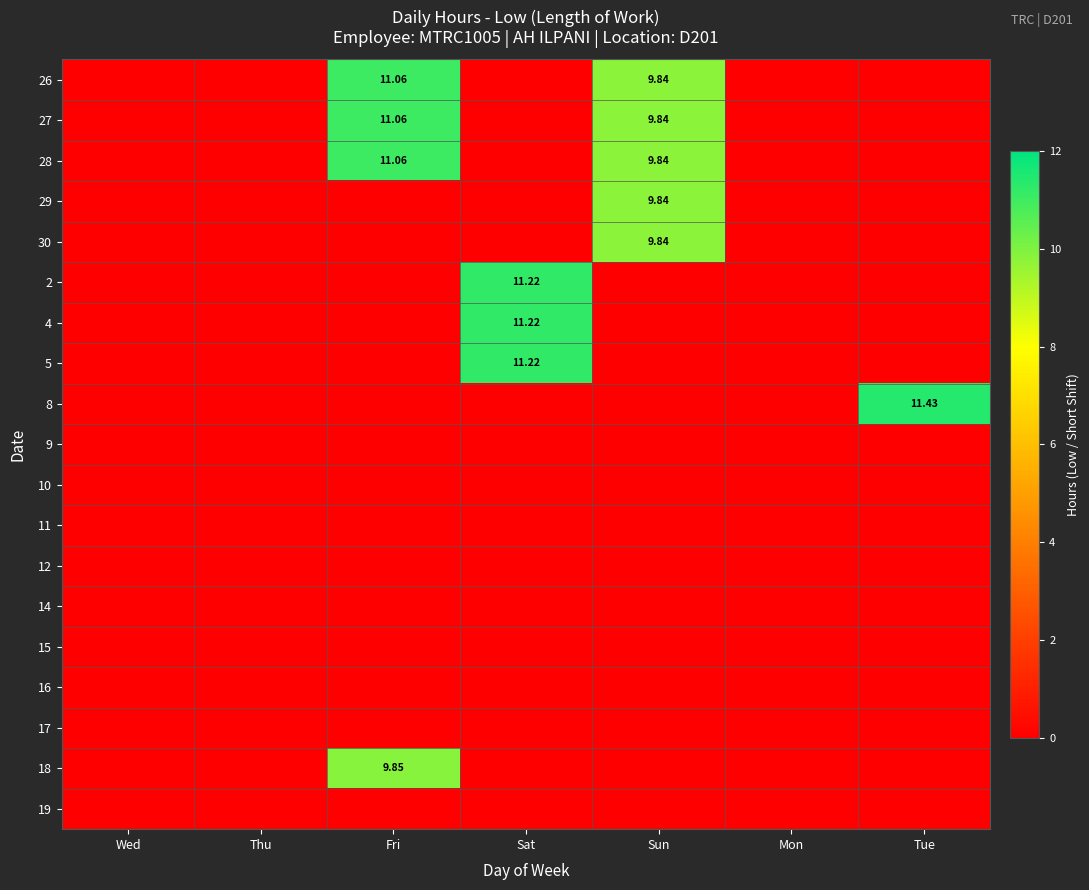

At which category is the sum across all series the highest?

Sun